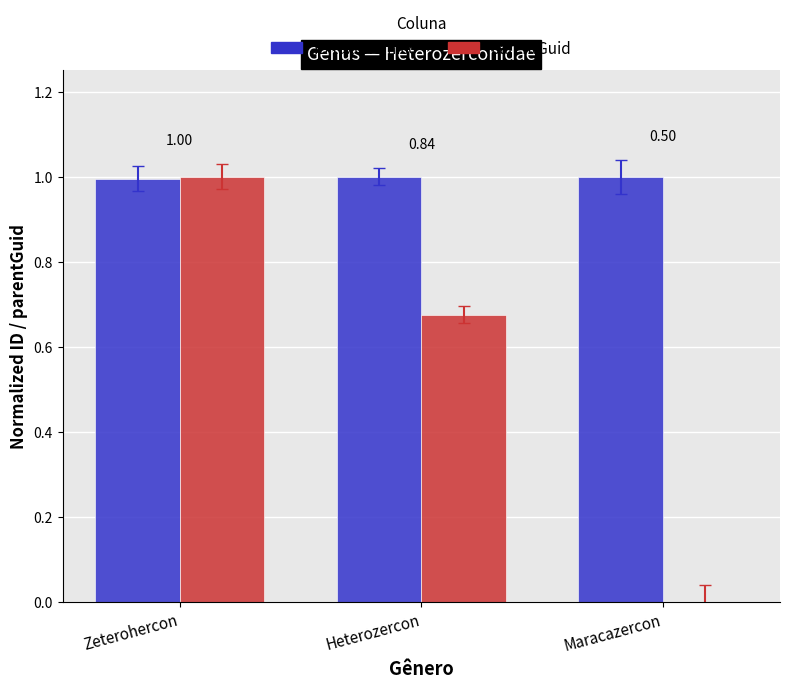

Rank the categories by ID taxonômico value from highest to lowest.

Maracazercon, Heterozercon, Zeterohercon